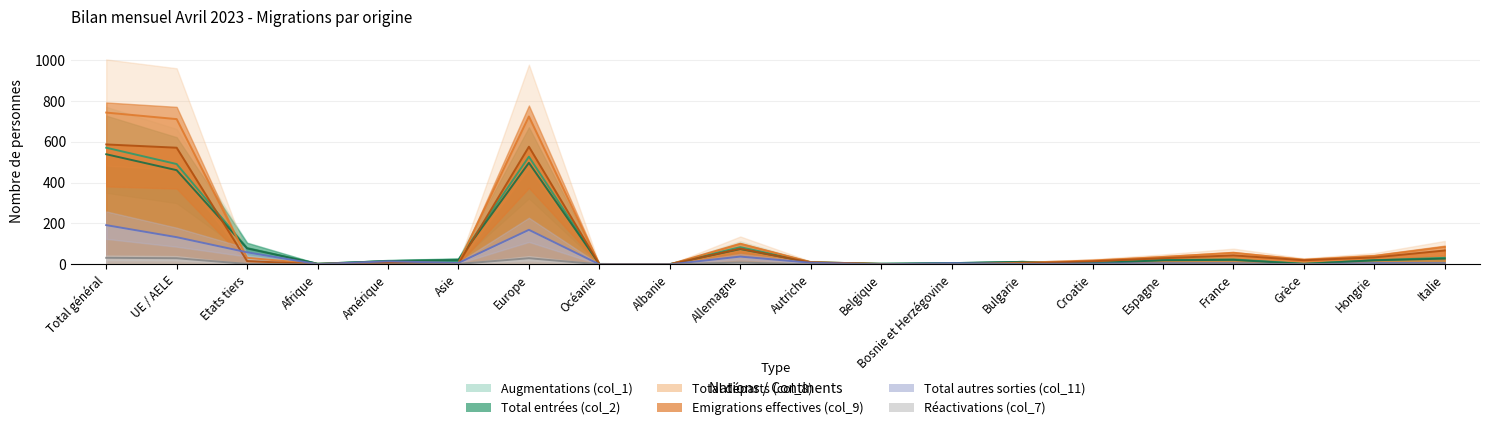

Between Total général and Hongrie, which series saw the biggest shift?

Total départs (col_8)